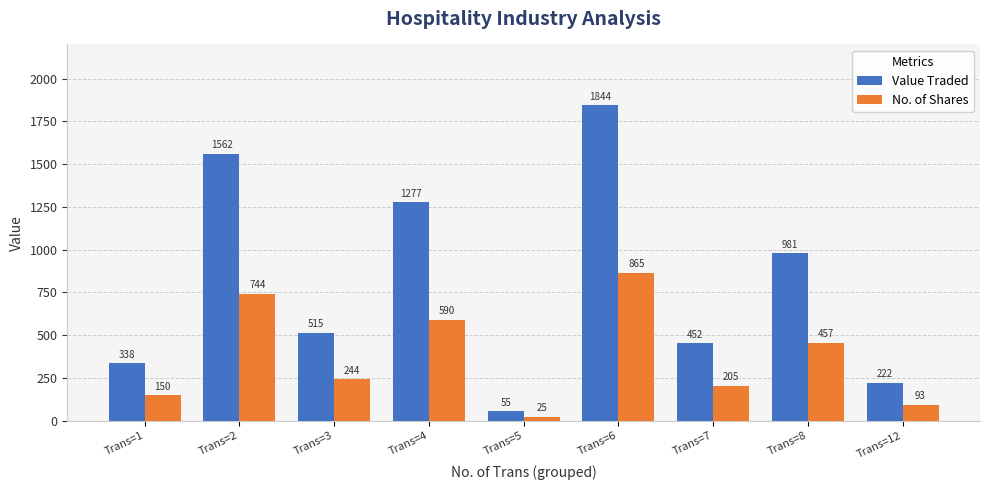

At which category is the sum across all series the highest?

Trans=6